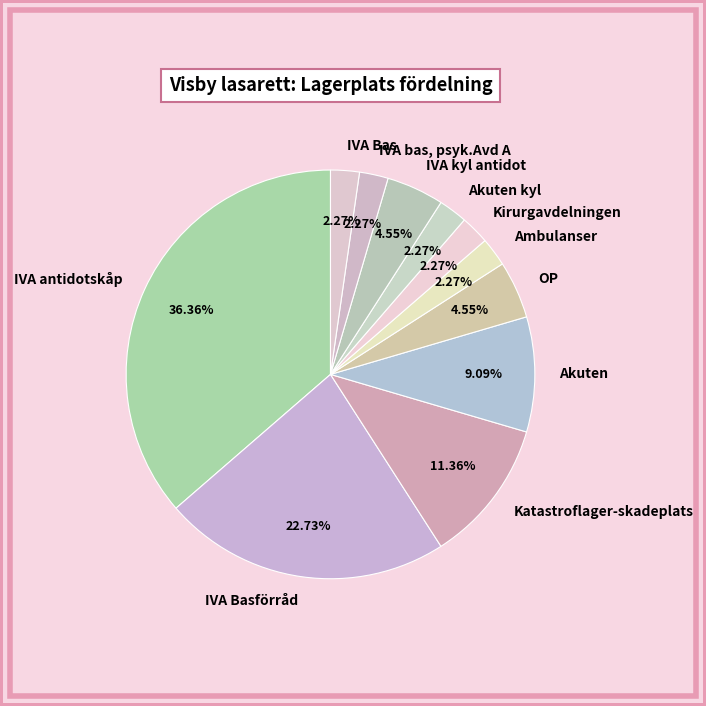

Is the sum of IVA Basförråd and IVA Bas greater than half?

No